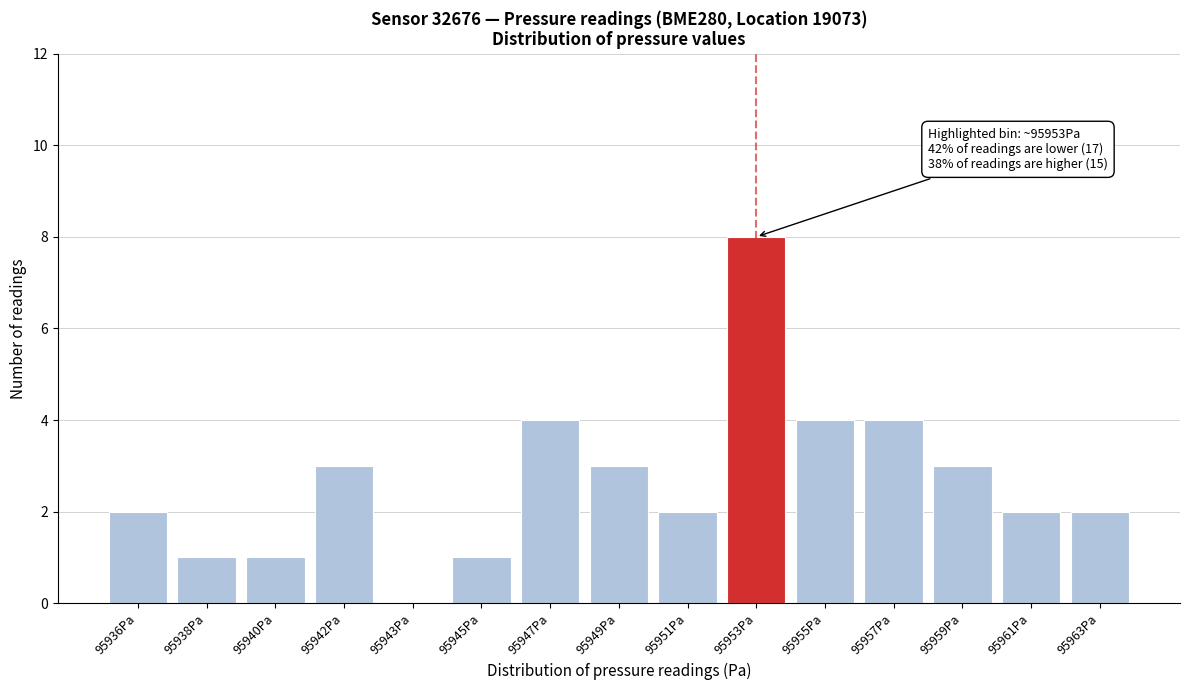

Reading left to right, what are all the values shown in this chart?

95936Pa=2	95938Pa=1	95940Pa=1	95942Pa=3	95943Pa=0	95945Pa=1	95947Pa=4	95949Pa=3	95951Pa=2	95953Pa=8	95955Pa=4	95957Pa=4	95959Pa=3	95961Pa=2	95963Pa=2